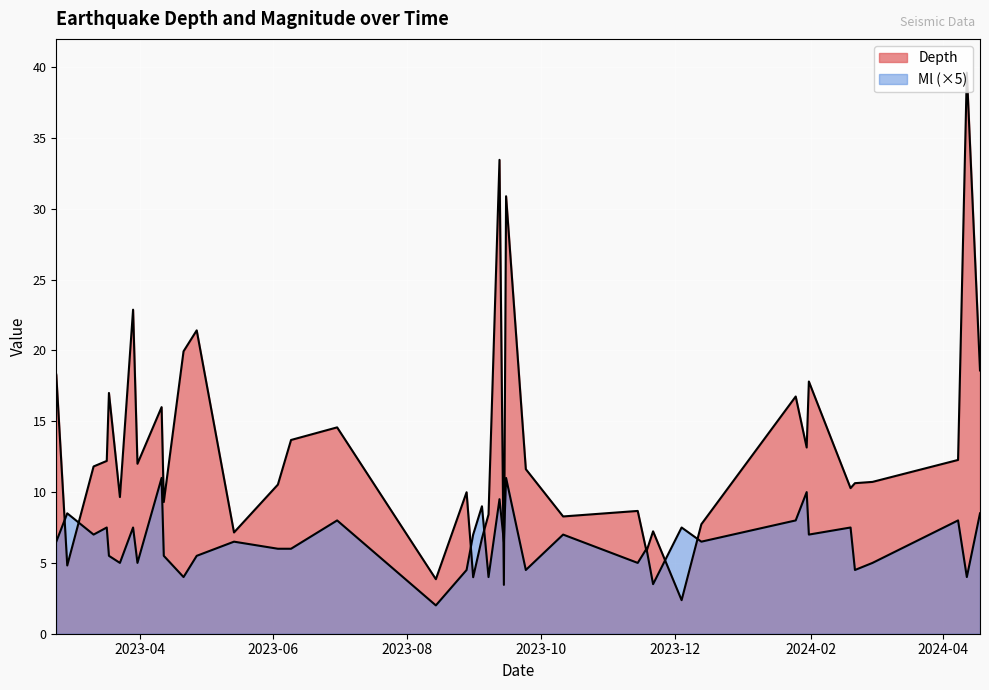

Which has a higher value, 2023-12-13 or 2023-09-12?

2023-09-12